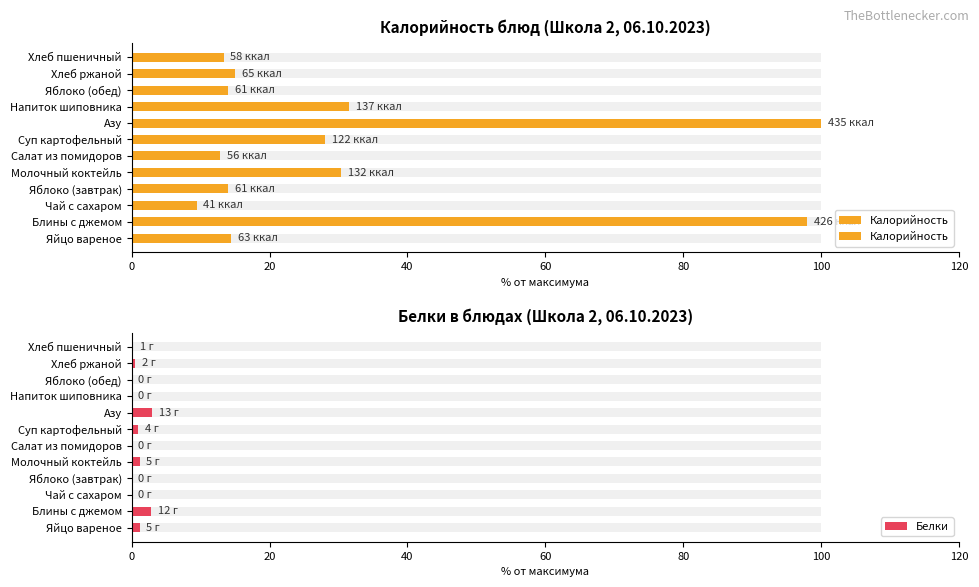

The Белки series shows 0.2 at Хлеб ржаной. True or false?

False